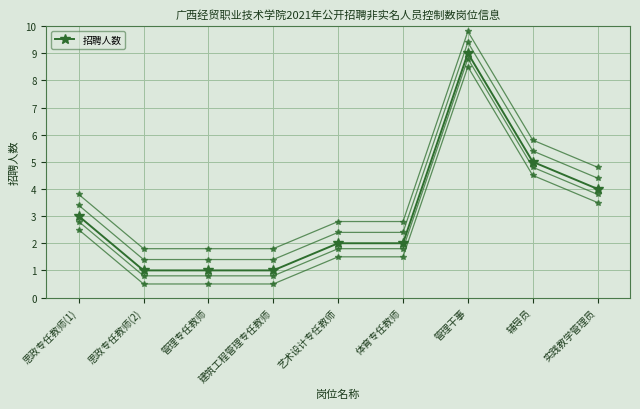

What is the difference between the values at 思政专任教师(2) and 体育专任教师?

1